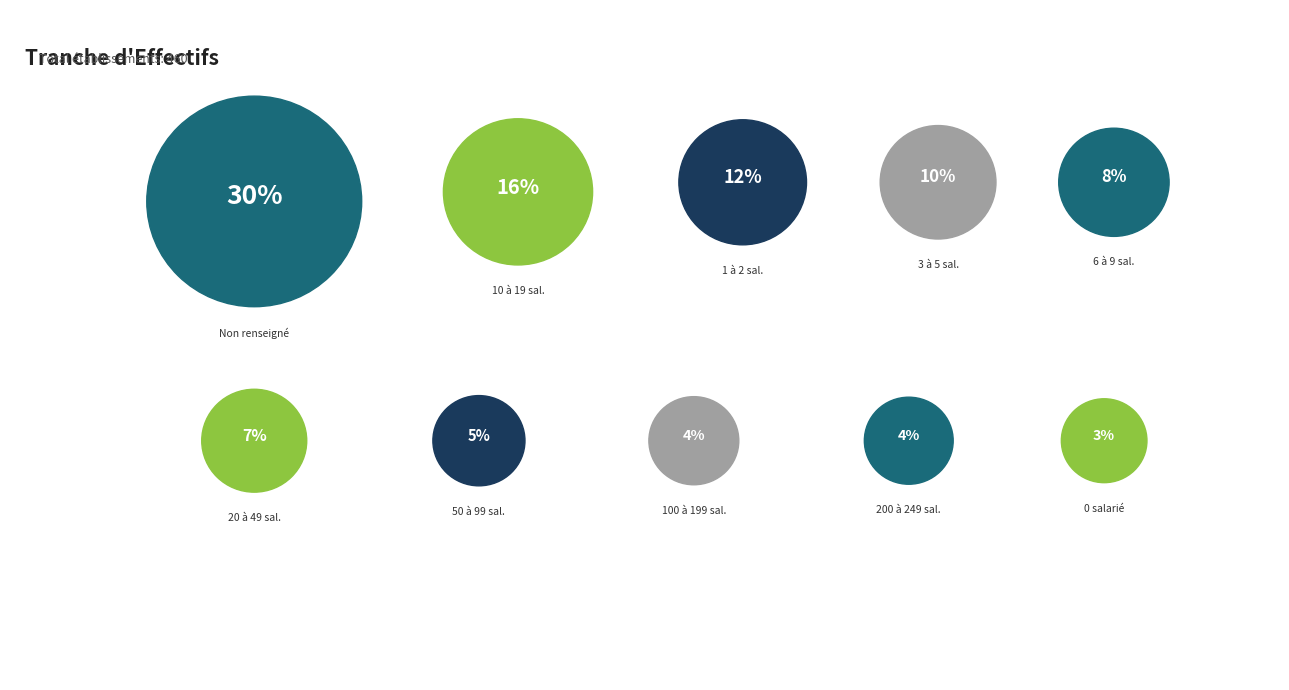

Is 02 the majority of the pie?

No